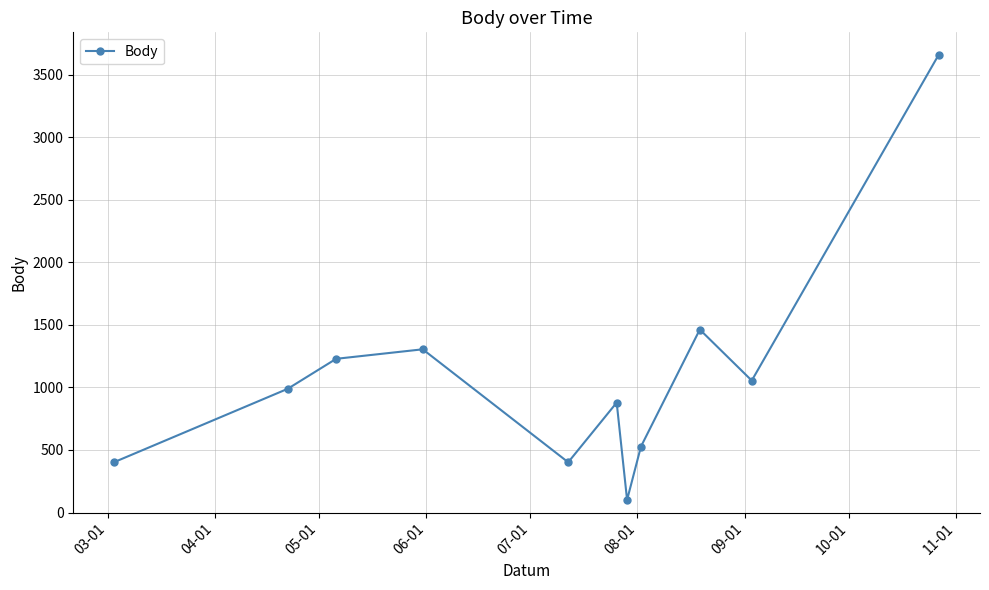

What is the value of the 1st point from the left?

404